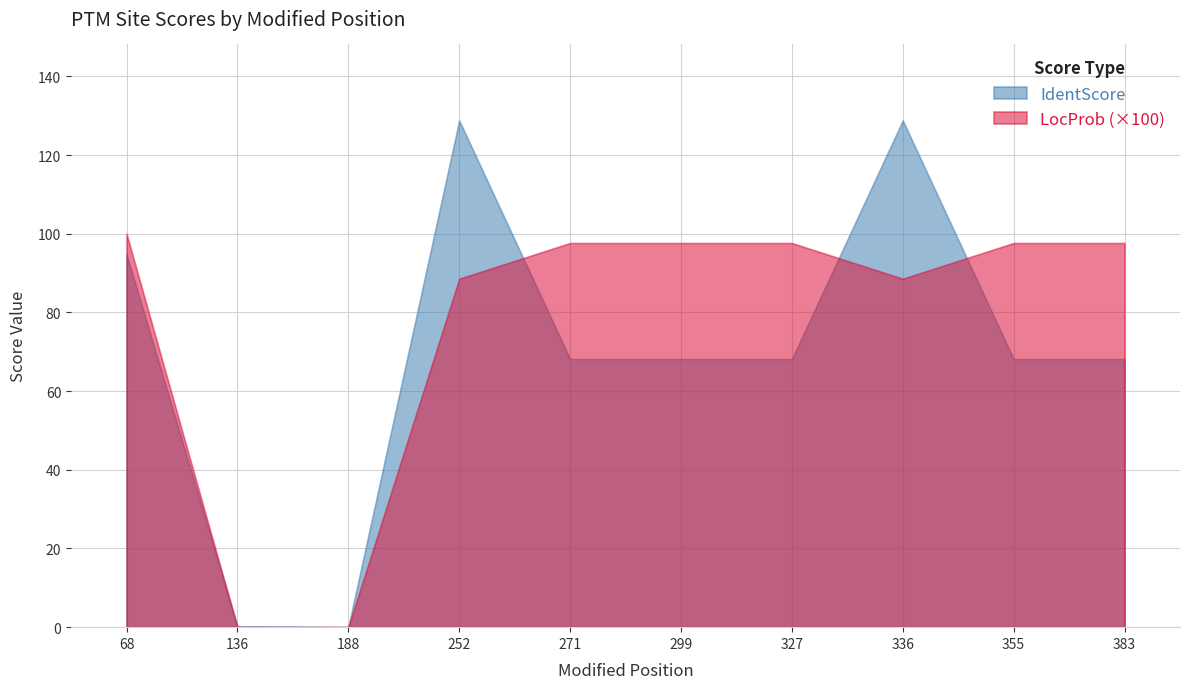

List the labels in order of LocProb value, smallest first.

136, 188, 252, 336, 271, 299, 327, 355, 383, 68